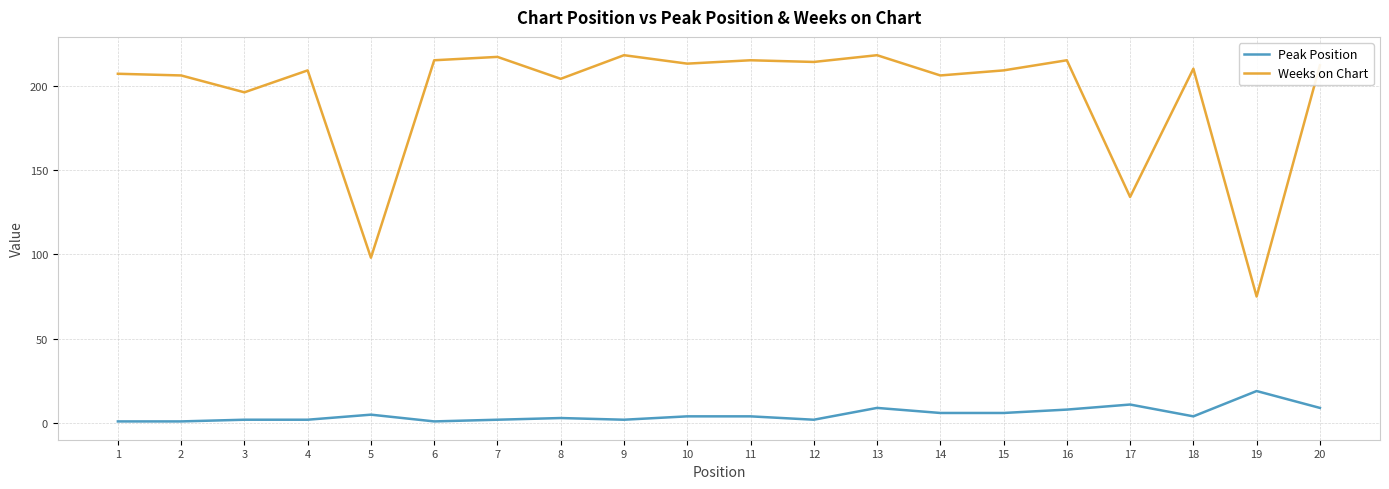

What is the maximum value shown in the chart?

218